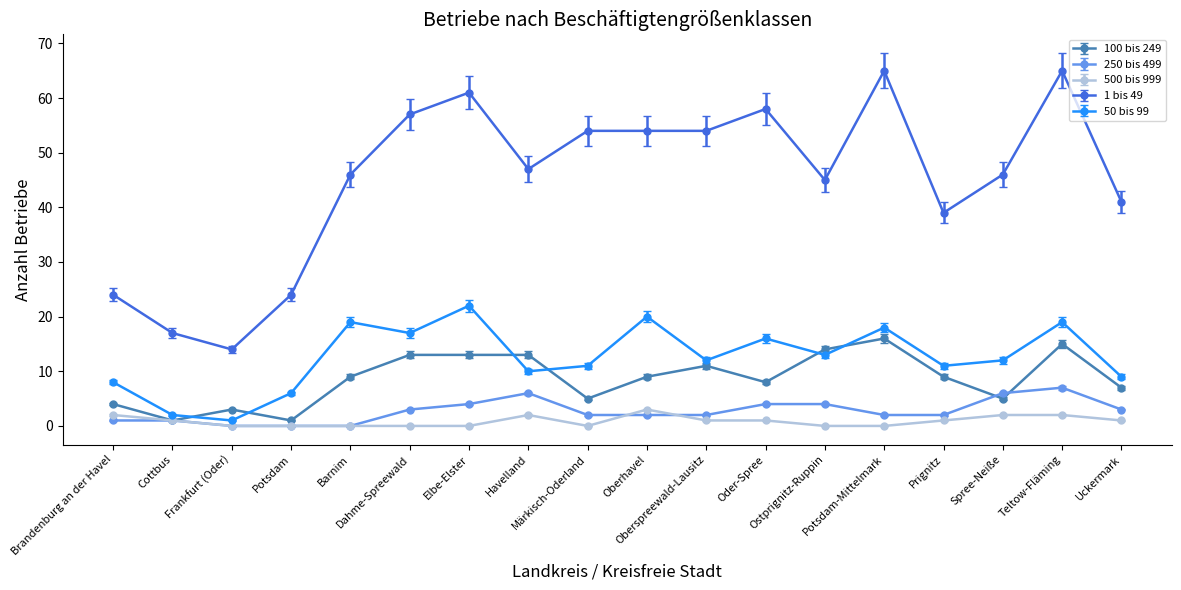

How many lines are shown in the chart?

5